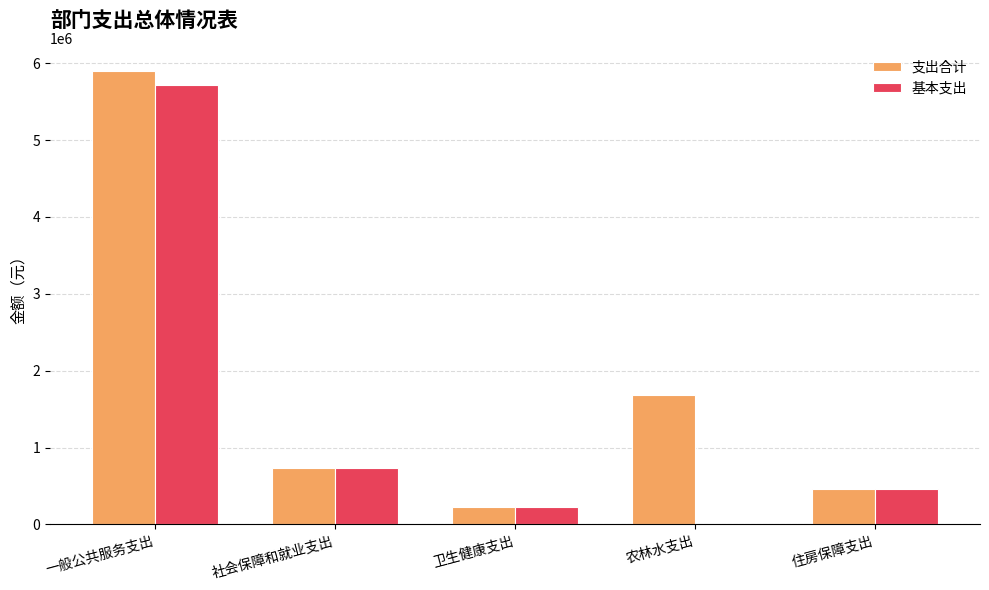

Are the bars horizontal?

No